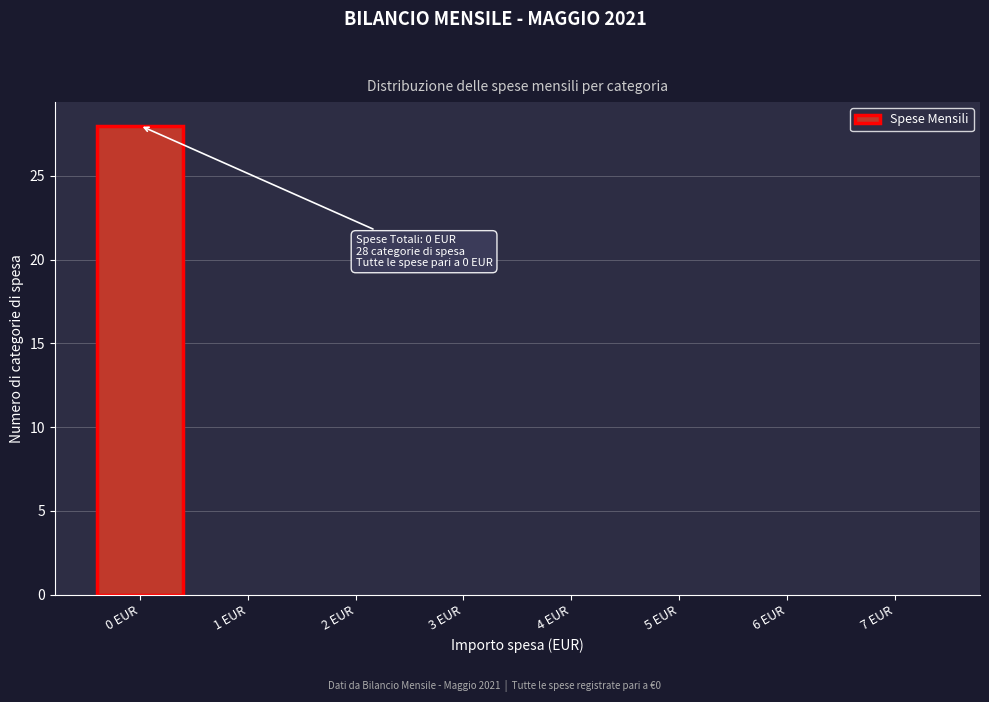

The value at 0 EUR is 28. True or false?

True